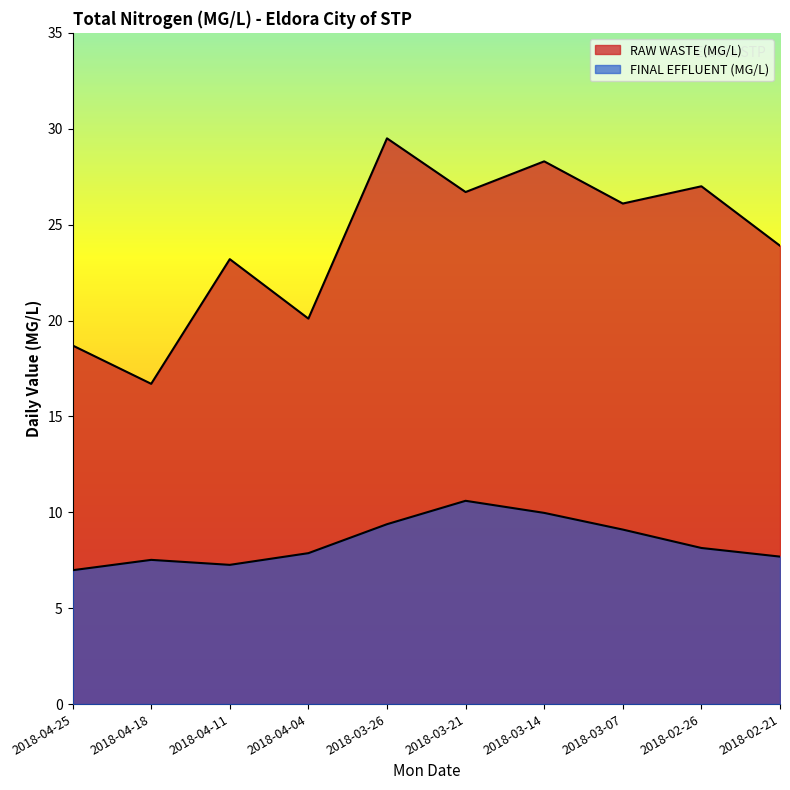

Is it true that FINAL EFFLUENT (MG/L) equals 14.6 at 2018-03-26?

False